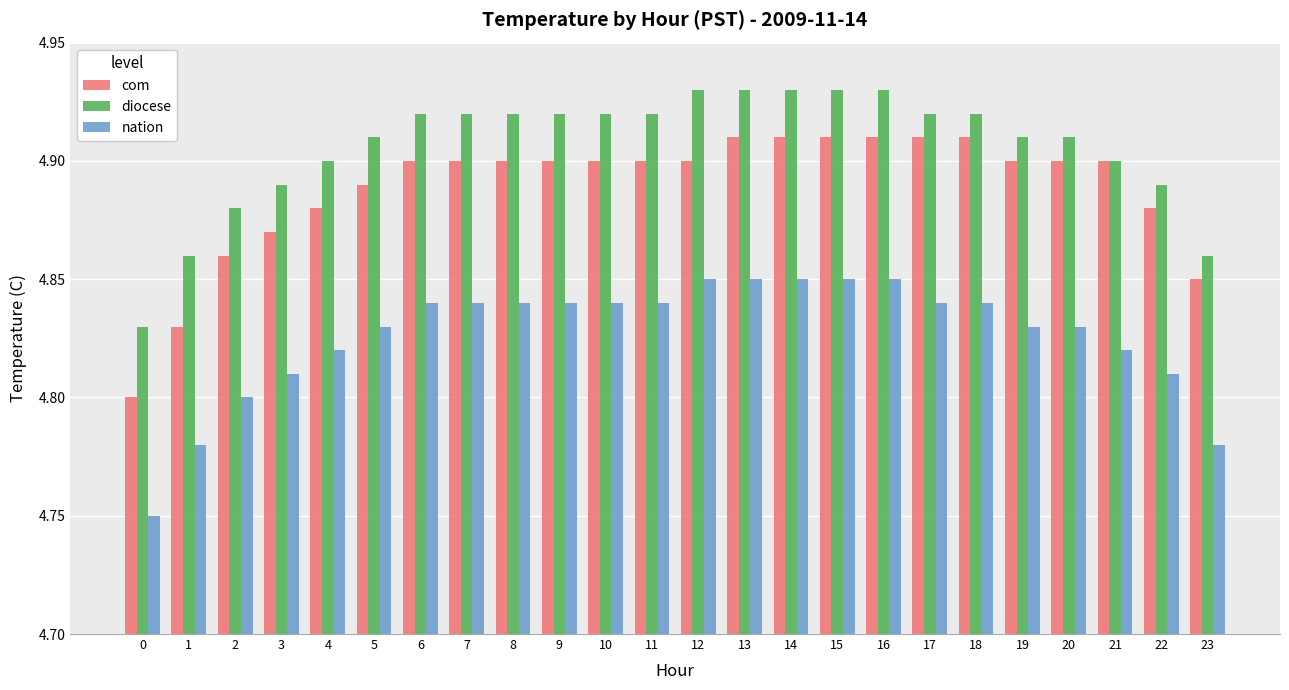

What is the sum of all nation values?

115.8